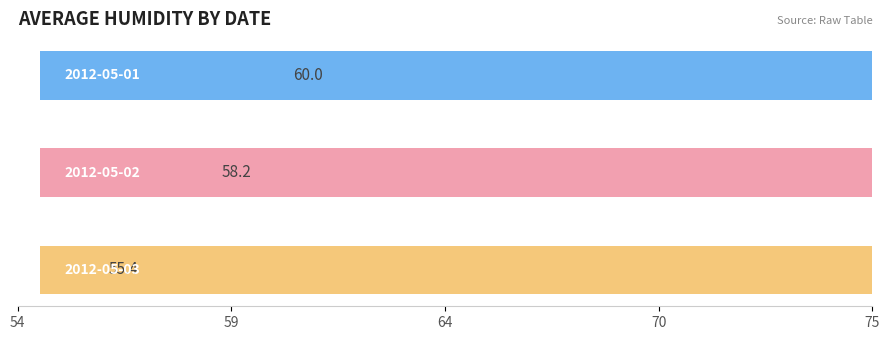

Which series has the largest total across all categories?

2012-05-01